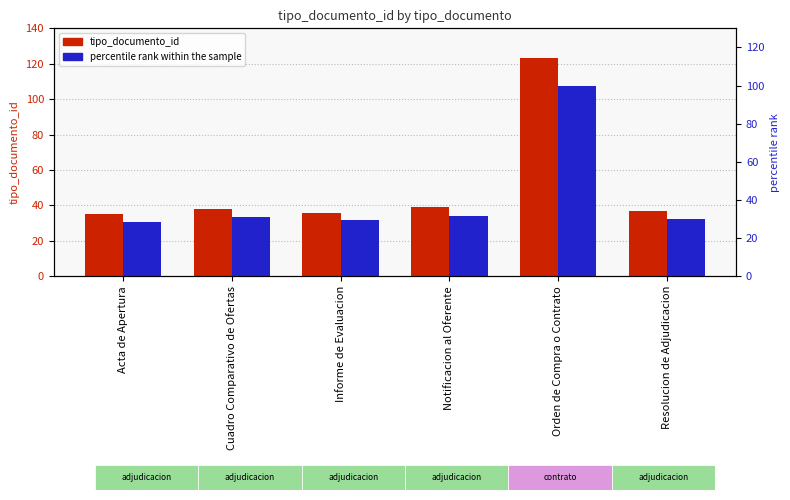

How many data points does each series have?

6